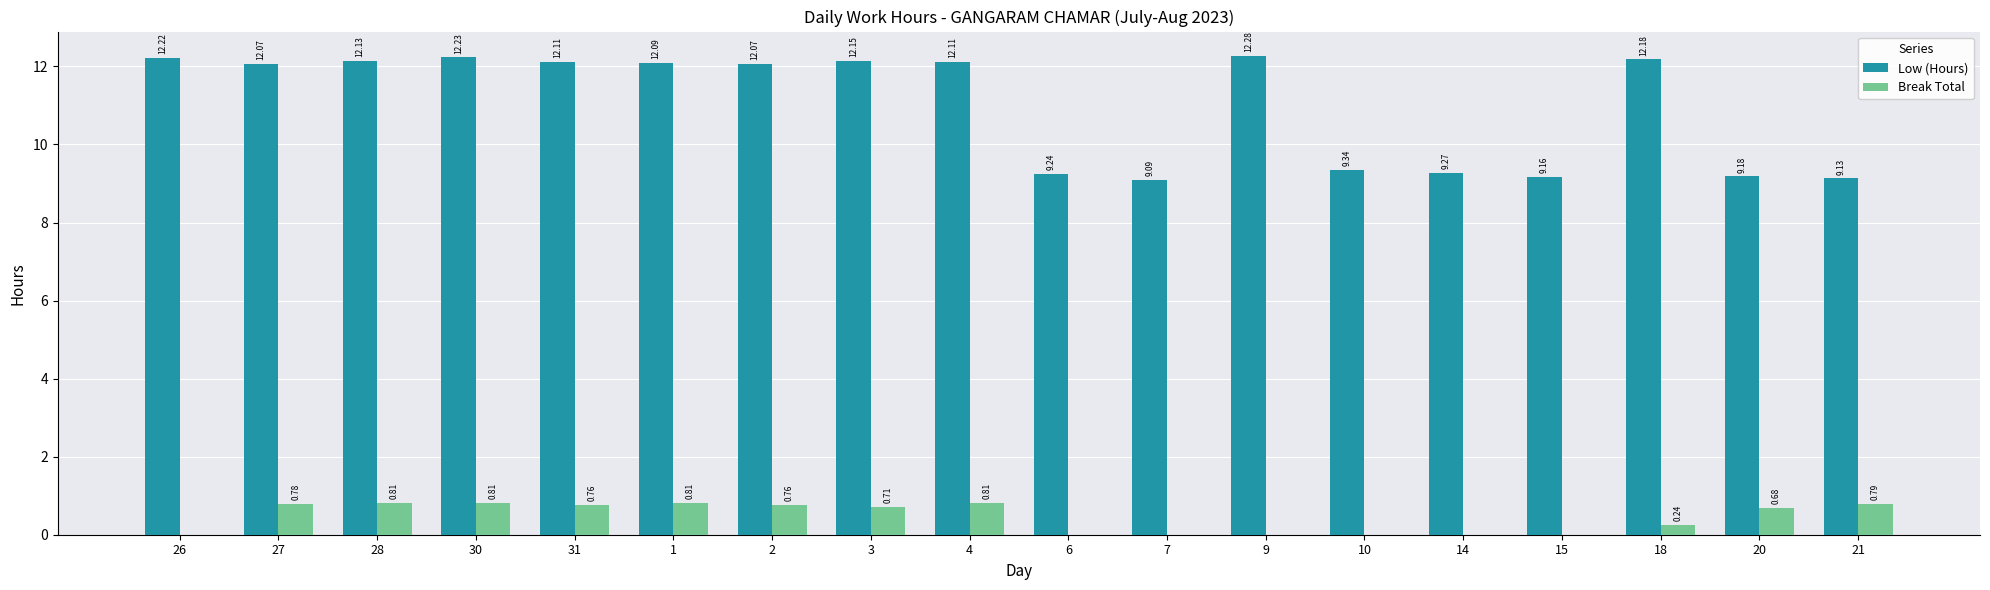

Is the value of Break Total at 6 greater than the value of Low (Hours) at 28?

No